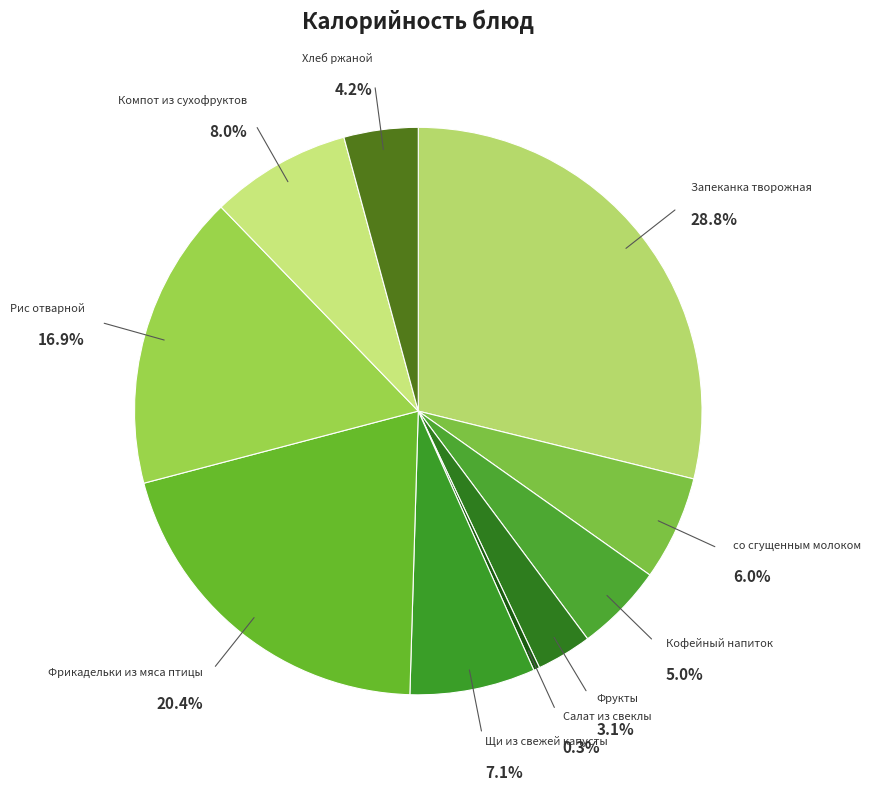

To the nearest percent, what percentage of the pie is Щи из свежей капусты?

7%